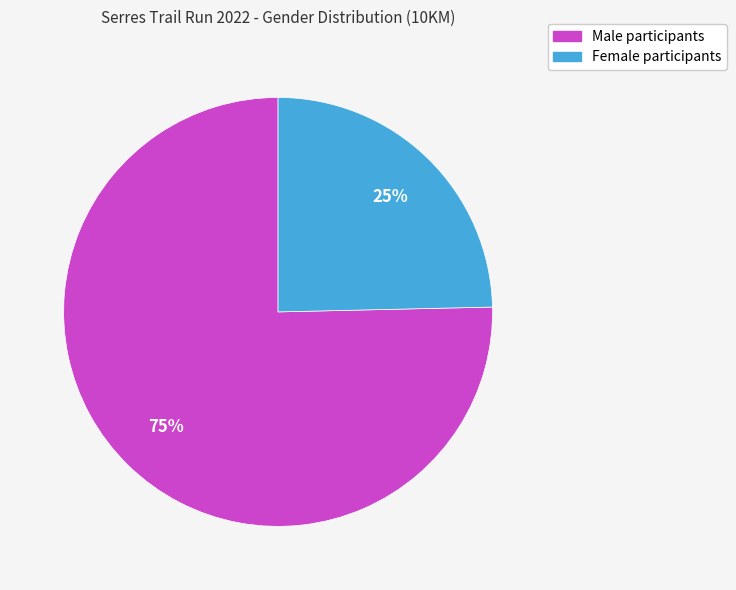

Which has a higher value, Male or Female?

Male